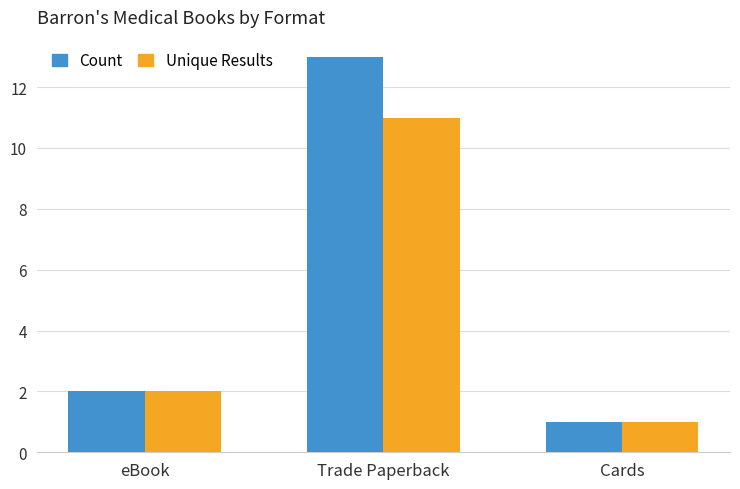

Which category has the highest value across all series?

Trade Paperback